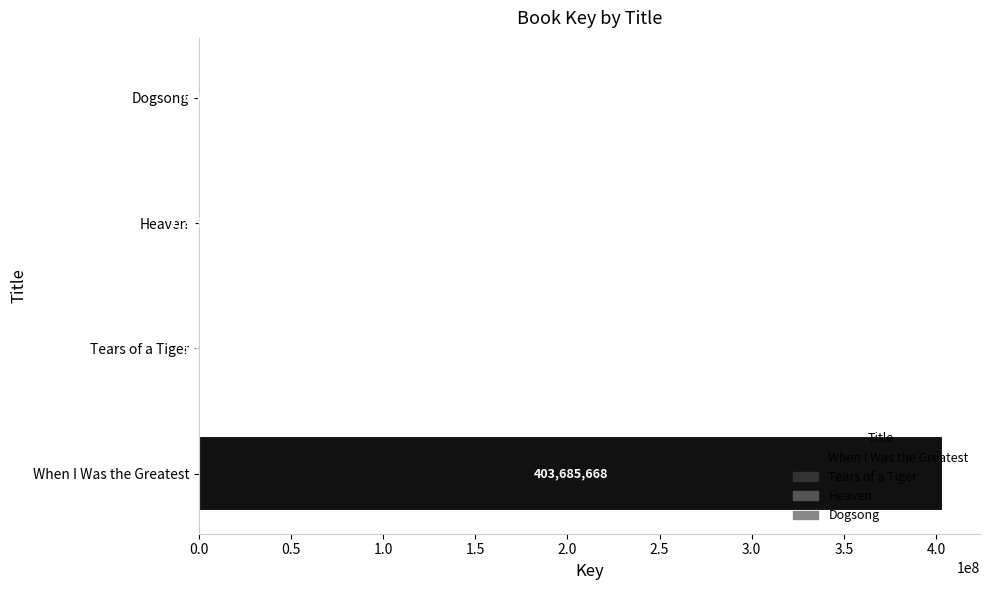

Which label corresponds to the largest value in the chart?

When I Was the Greatest